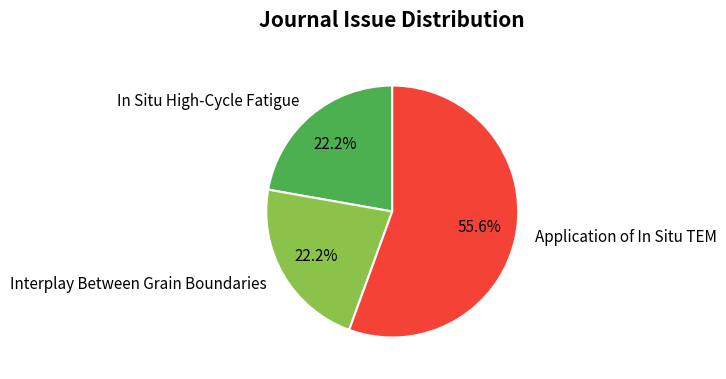

What is the total percentage of Interplay Between Grain Boundaries and Application of In Situ TEM?

77.8%